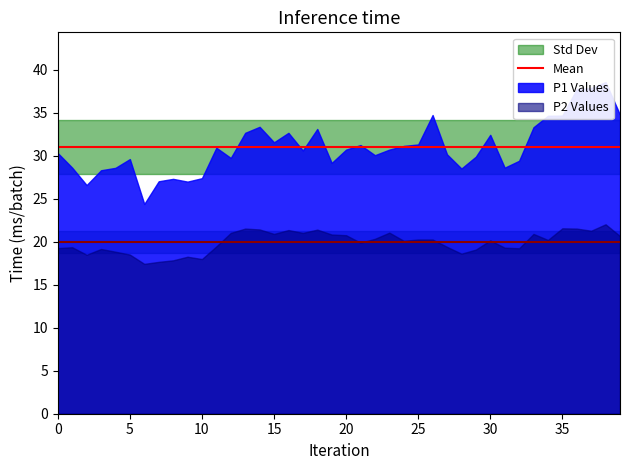

What is the approximate value of P1 at P2?

28.6